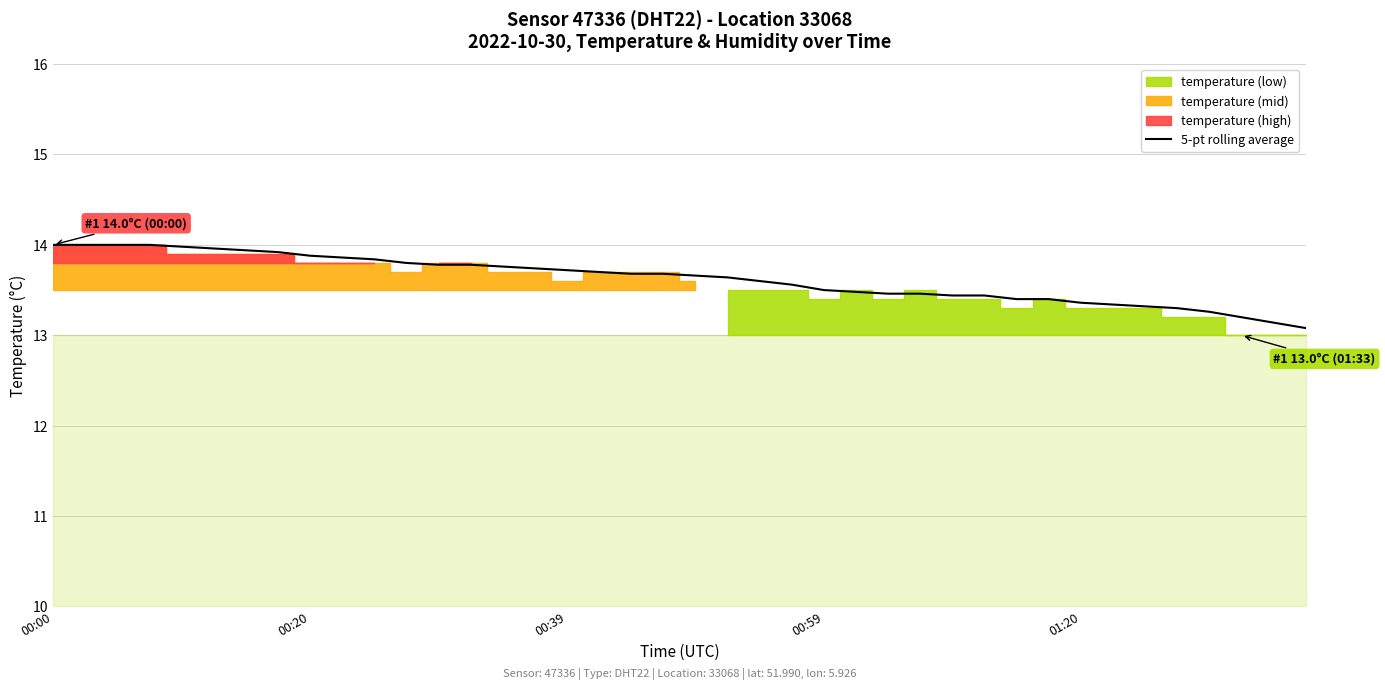

What is the average value?

13.6